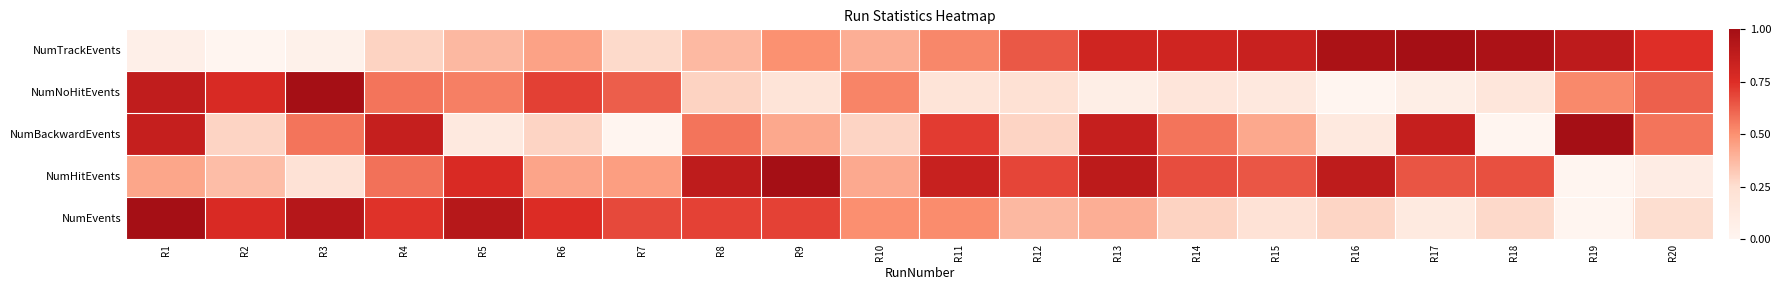

What is the spread (max minus min) of values at R17?

0.9